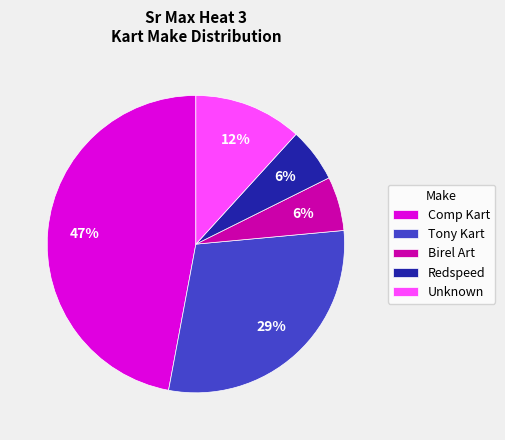

To the nearest percent, what portion does Comp Kart represent?

47%